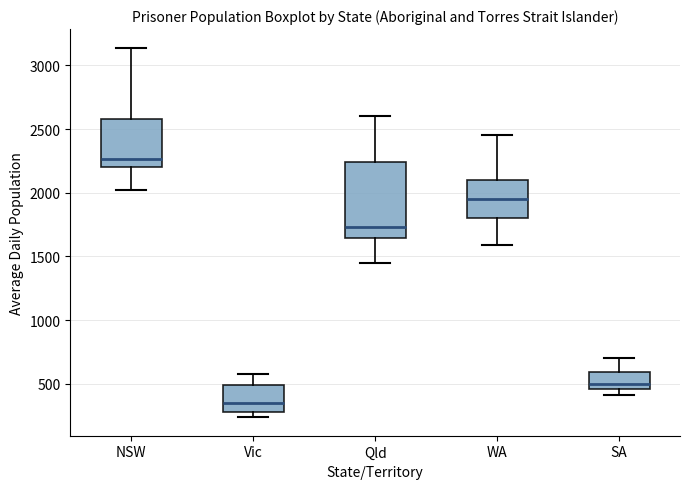

Which box is the tallest, from its lower edge to its upper edge?

Qld